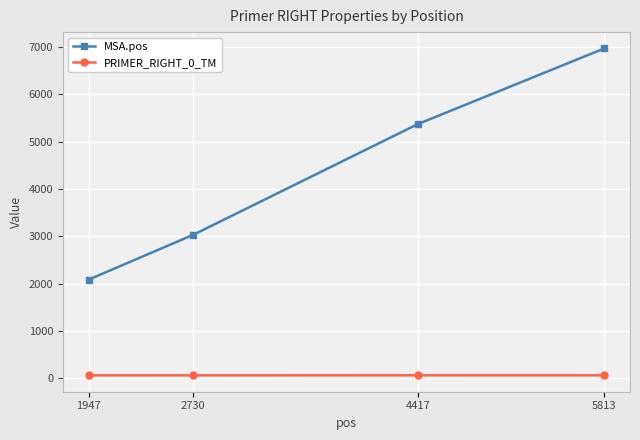

Which label corresponds to the largest value in the chart?

5813